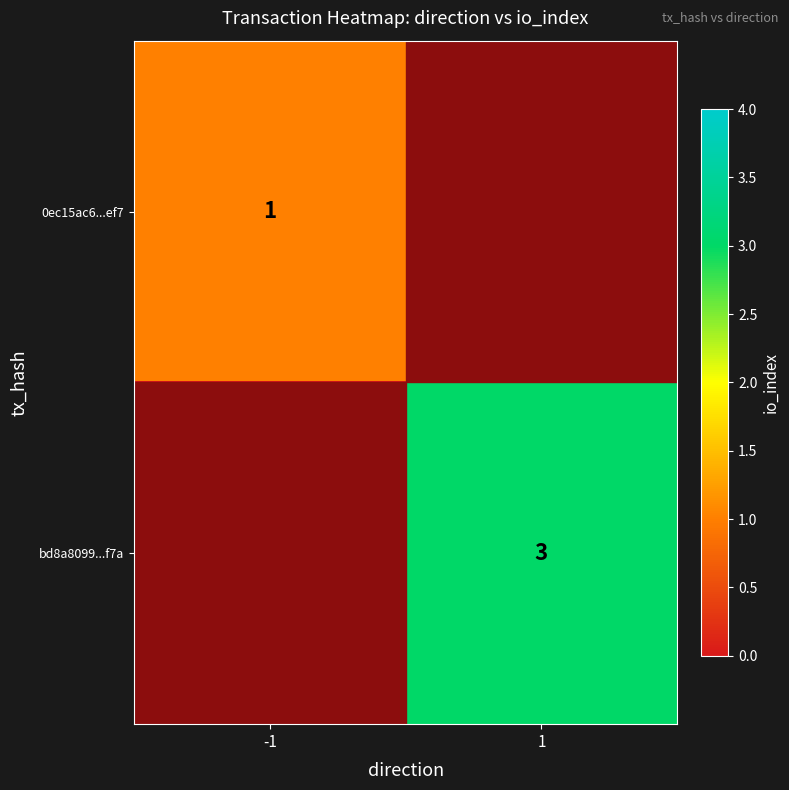

The bd8a8099...f7a series shows 3 at 1. True or false?

True